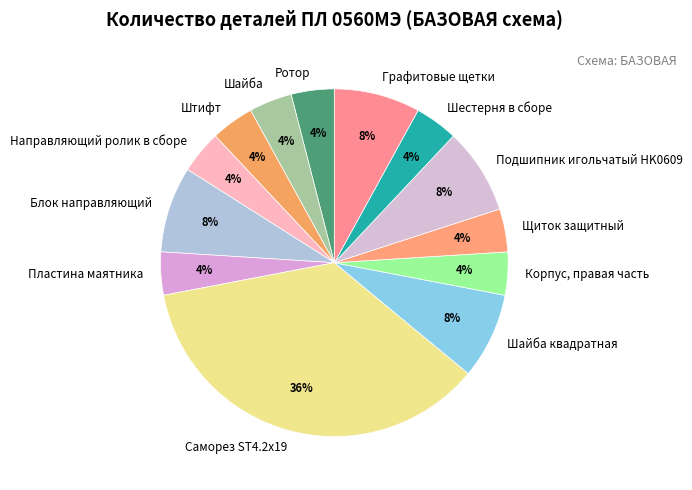

To the nearest percent, what percentage of the pie is Шайба квадратная?

8%